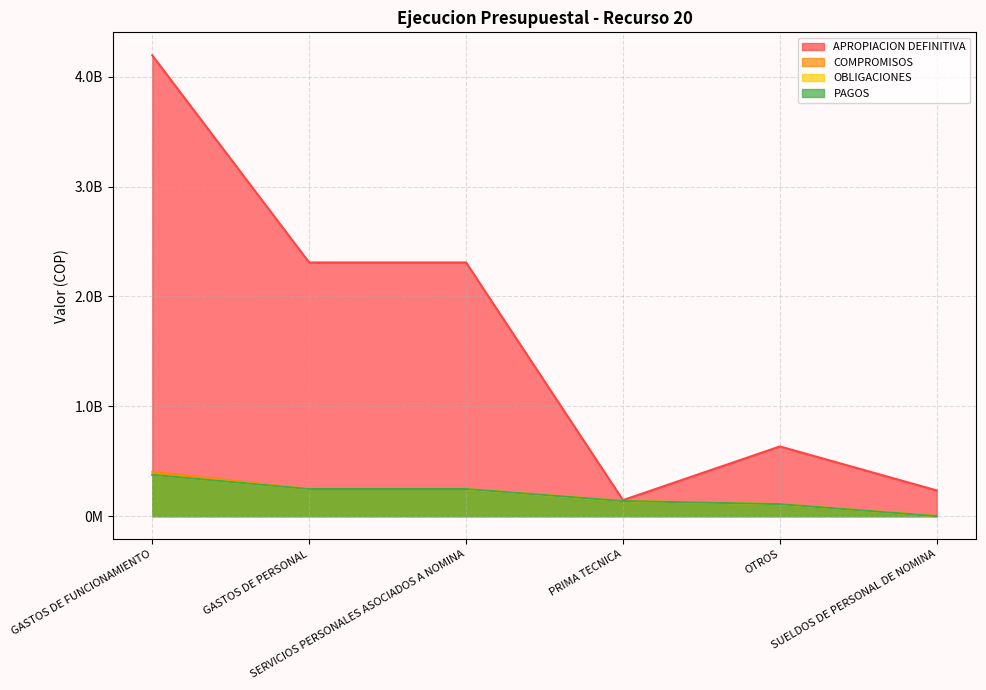

Where is OBLIGACIONES nearest to the value 188097172?

PRIMA TECNICA